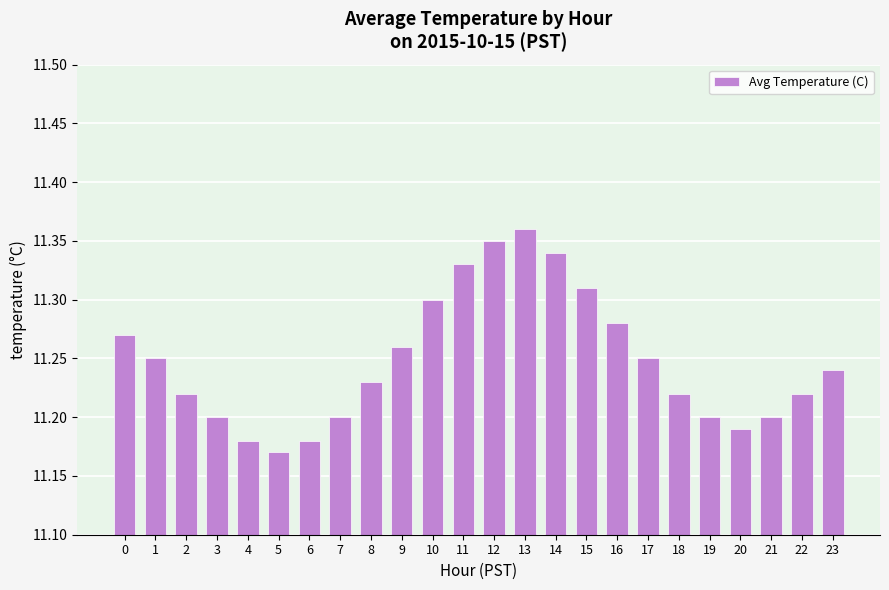

Does the chart contain stacked bars?

No